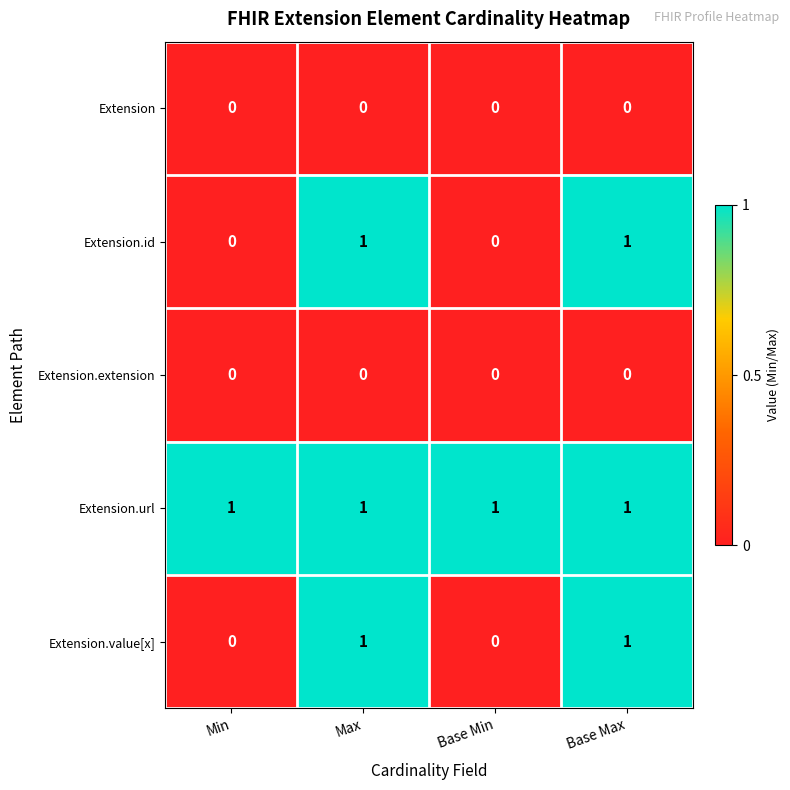

At how many categories does at least one series exceed 0?

4